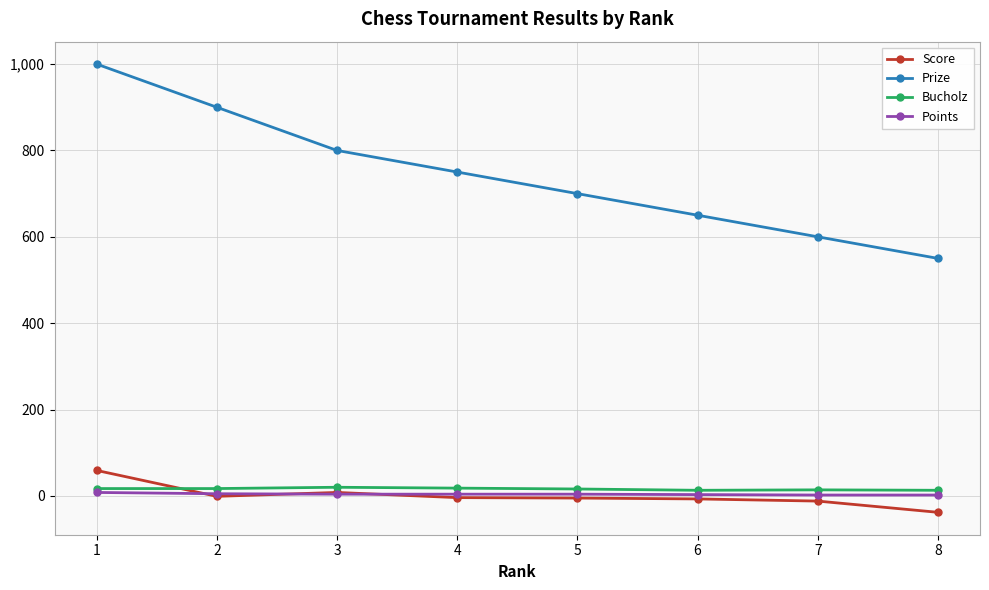

What is the greatest value displayed?

1000